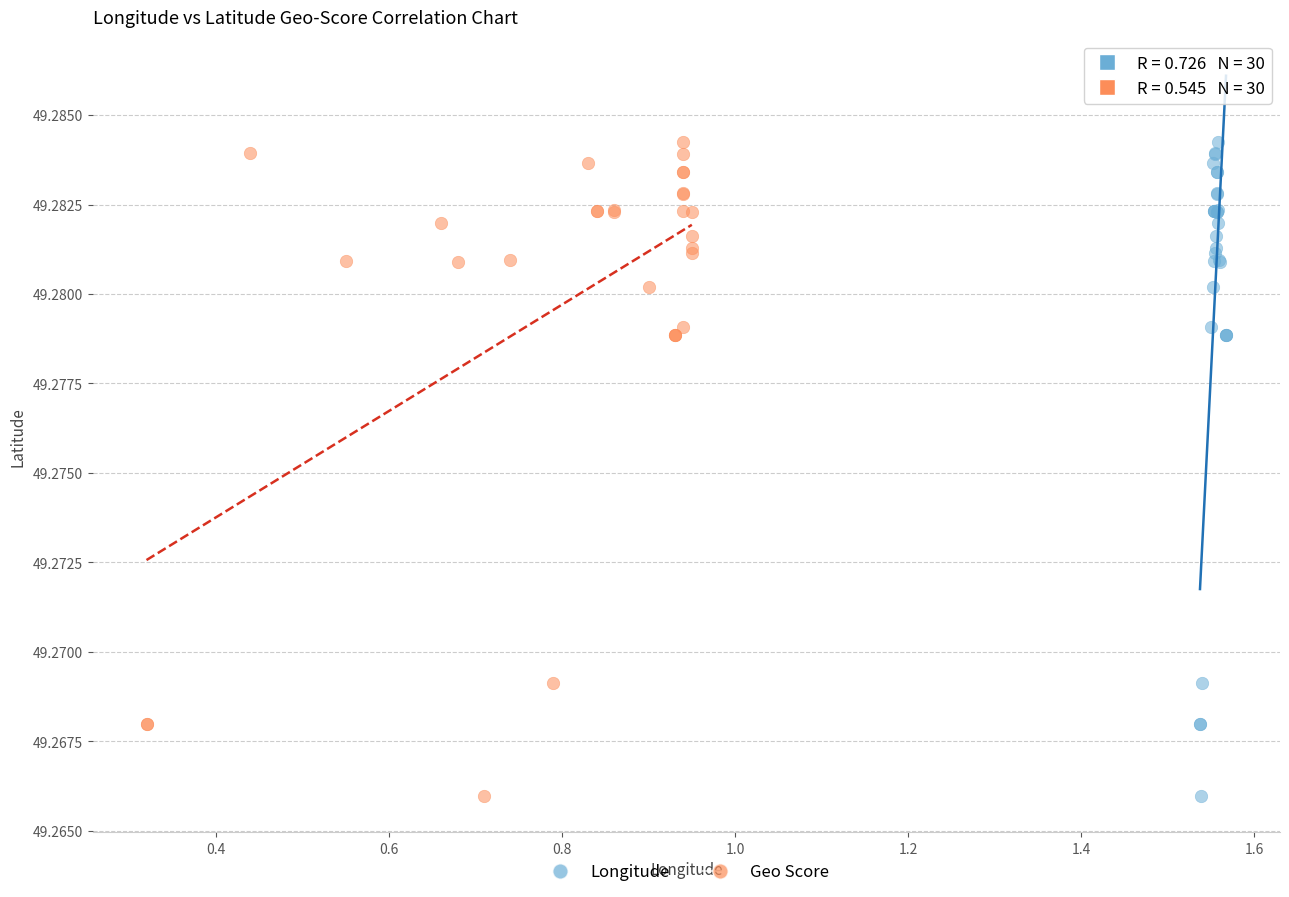

What are all the series names shown in the legend?

Longitude, Geo Score